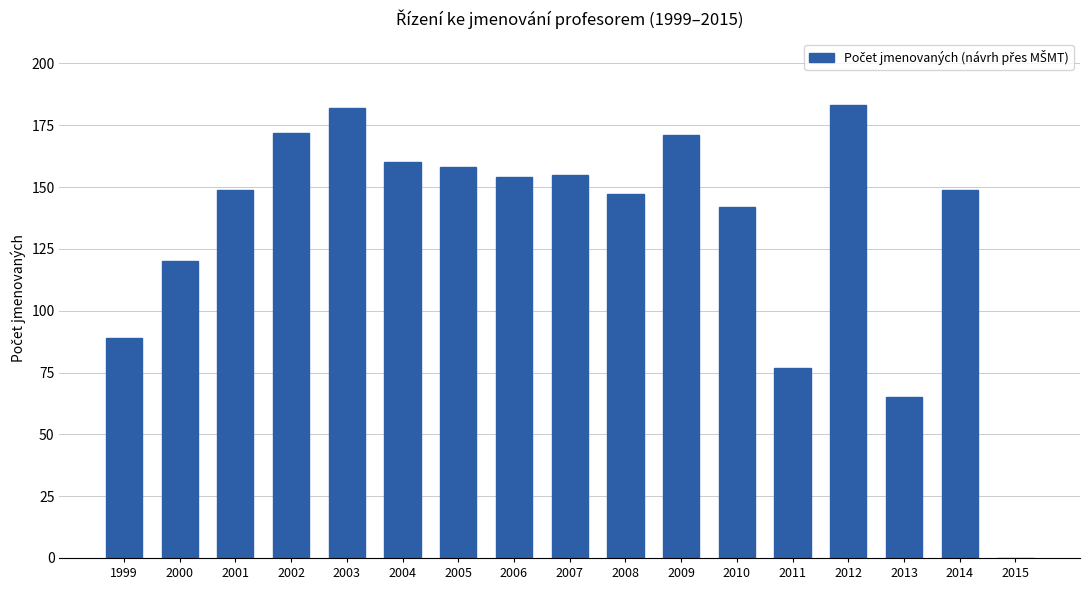

What is the difference between the values at 2002 and 2007?

17